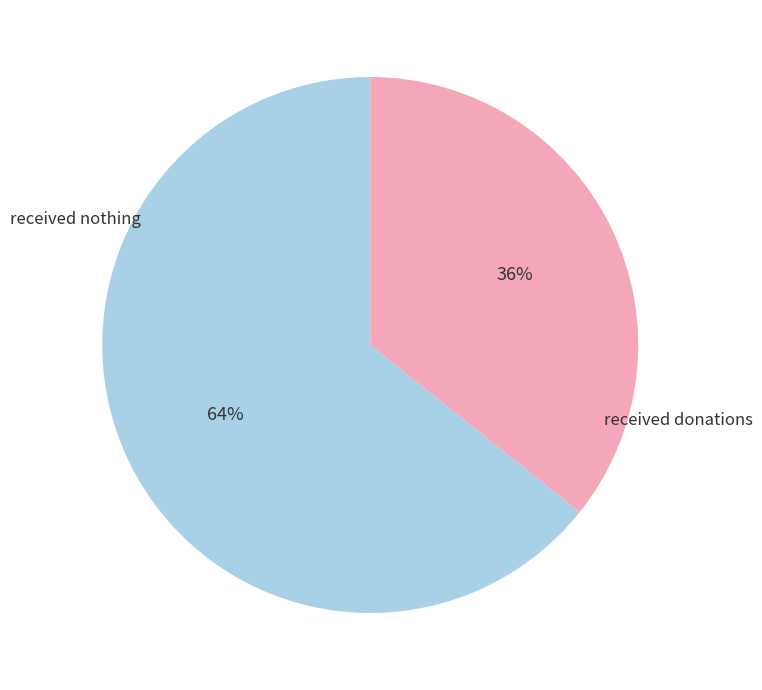

To the nearest percent, what is the average slice percentage?

50%